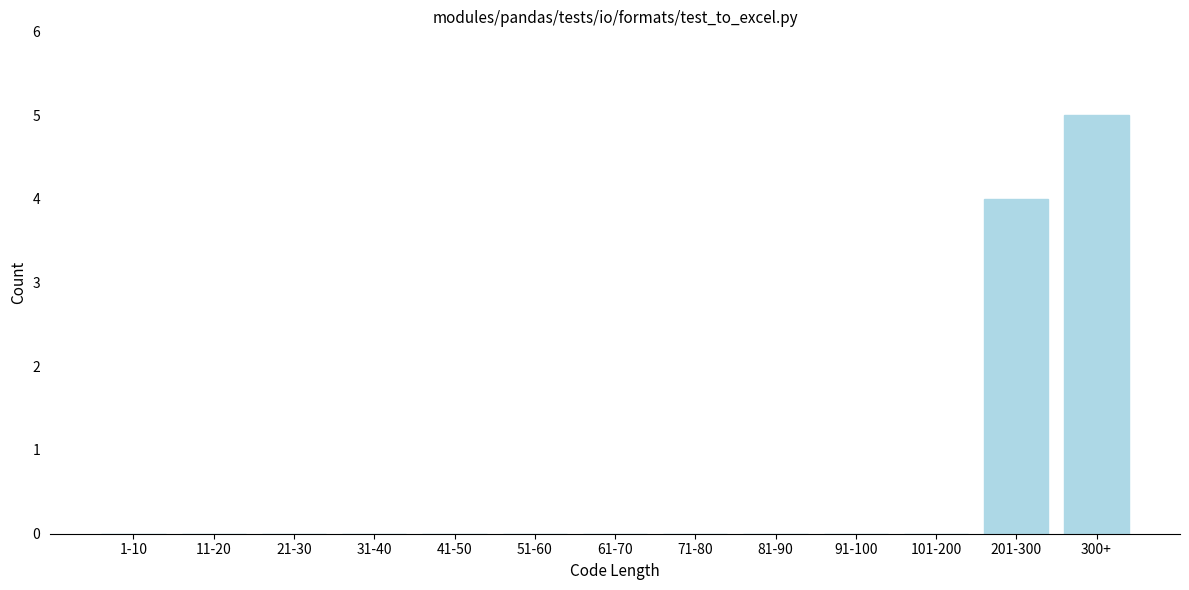

Reading left to right, list all the values displayed in this chart.

1-10=0	11-20=0	21-30=0	31-40=0	41-50=0	51-60=0	61-70=0	71-80=0	81-90=0	91-100=0	101-200=0	201-300=4	300+=5